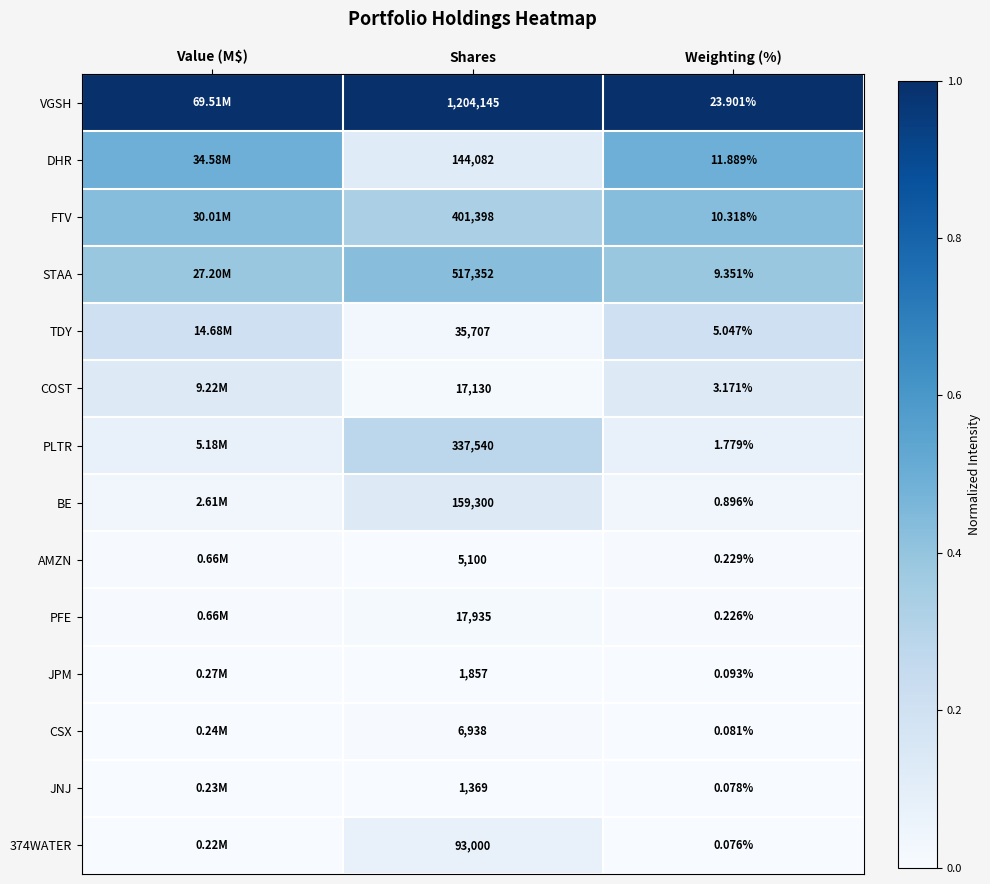

Rank the series at Weighting (%) from lowest to highest value.

374WATER, JNJ, CSX, JPM, PFE, AMZN, BE, PLTR, COST, TDY, STAA, FTV, DHR, VGSH